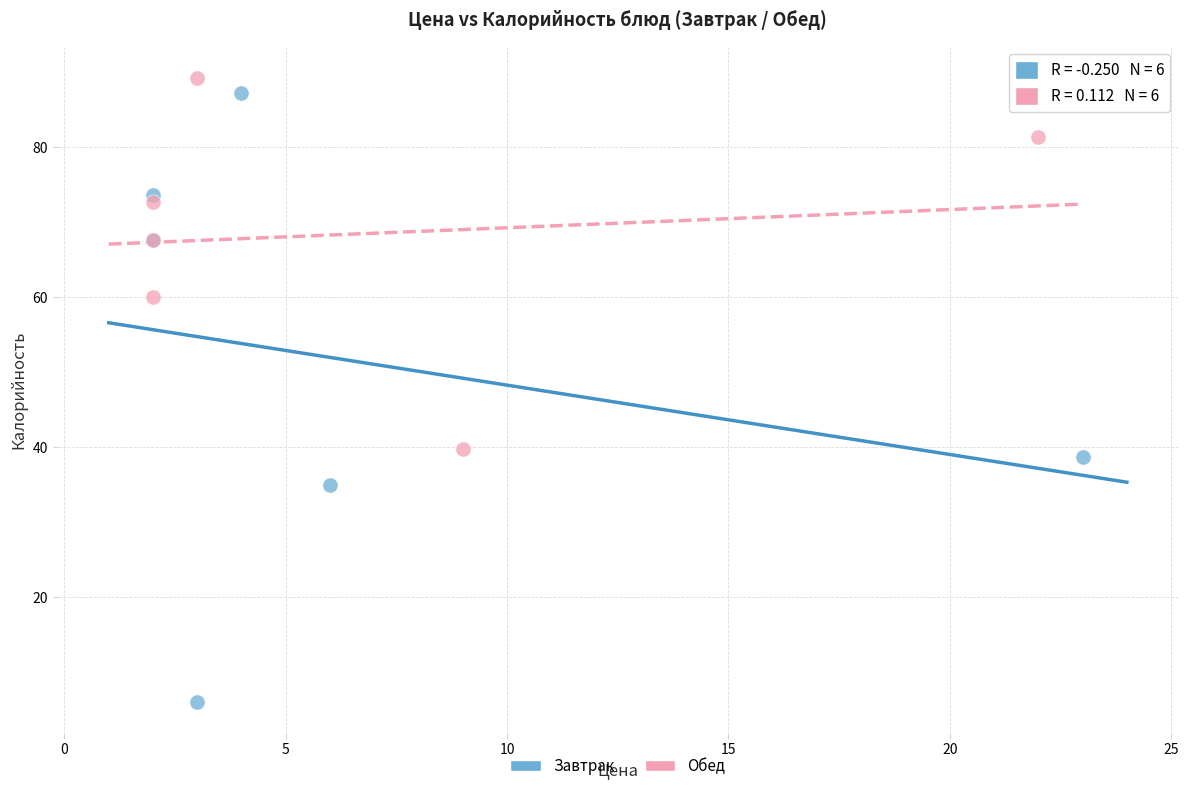

Which series has the largest Y range (max minus min)?

Завтрак